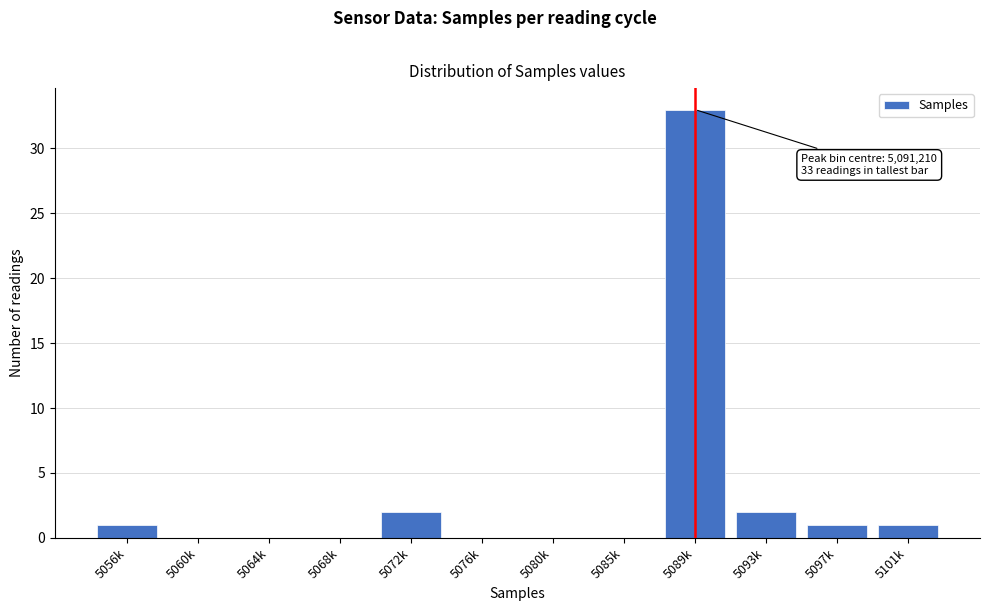

Reading left to right, list all the values displayed in this chart.

5056k=1	5060k=0	5064k=0	5068k=0	5072k=2	5076k=0	5080k=0	5085k=0	5089k=33	5093k=2	5097k=1	5101k=1